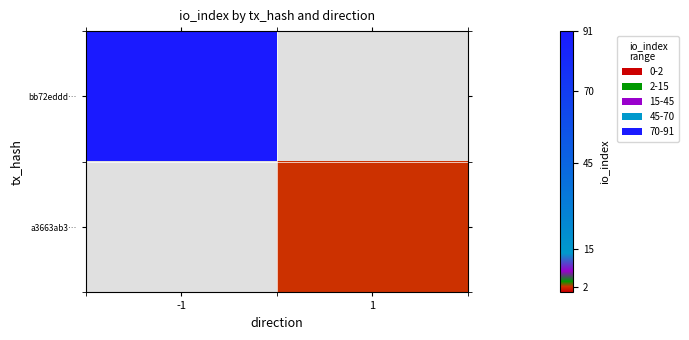

How many data points does each series have?

2